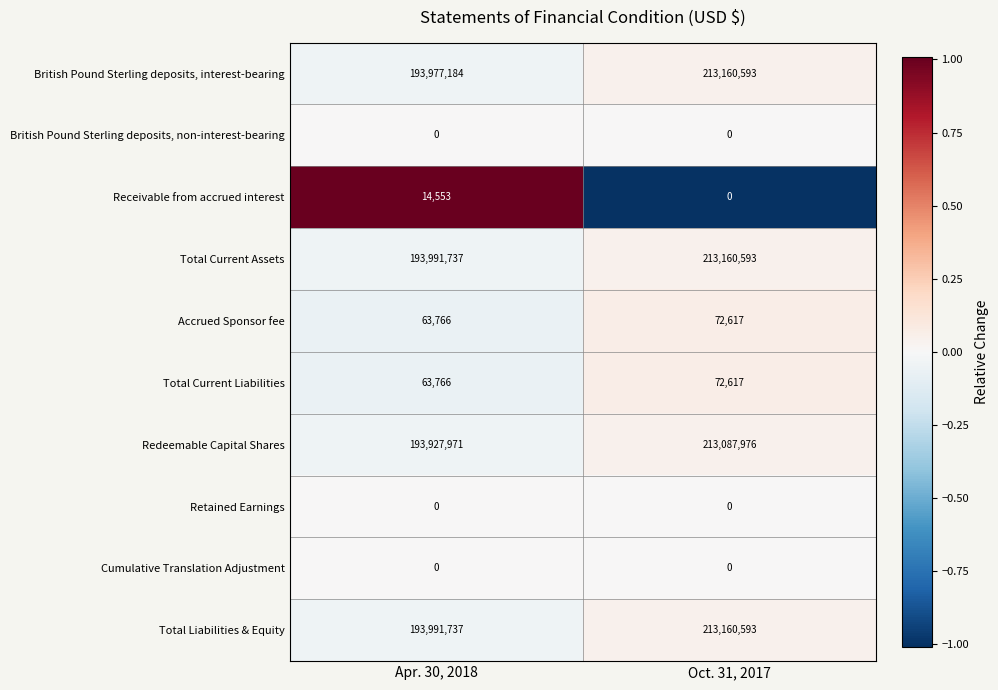

How many categories are shown in the chart?

2